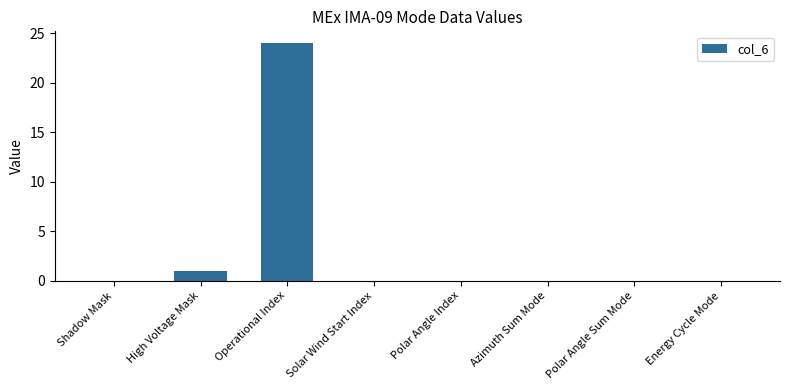

Reading left to right, transcribe all the data shown in this chart.

0	1	24	0	0	0	0	0